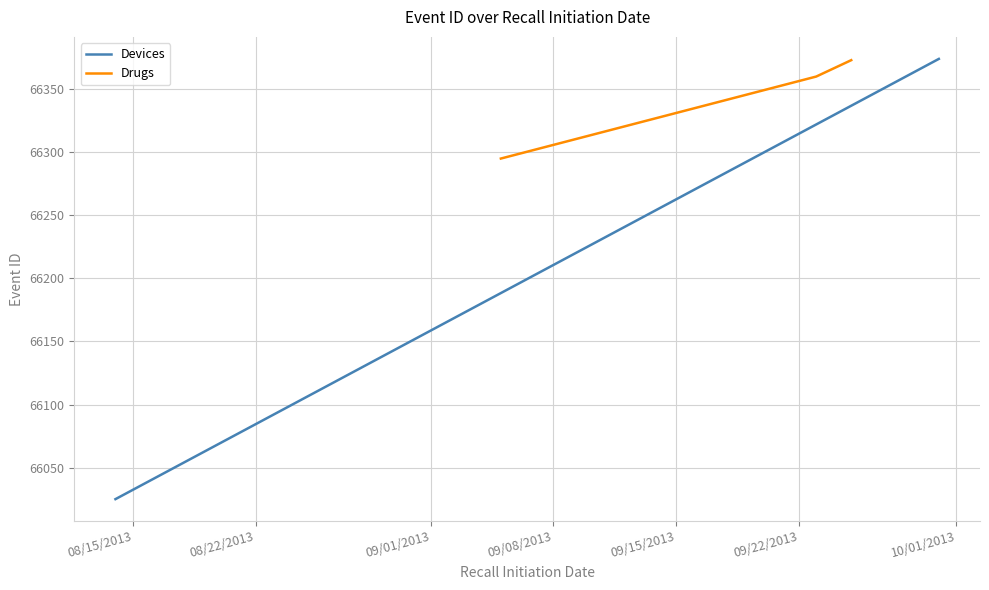

Reading left to right, what are all the values shown in this chart?

66025	66295	66360	66373	66374